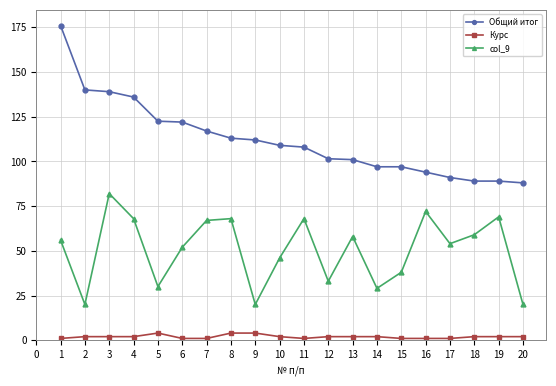

How many categories are shown in the chart?

20